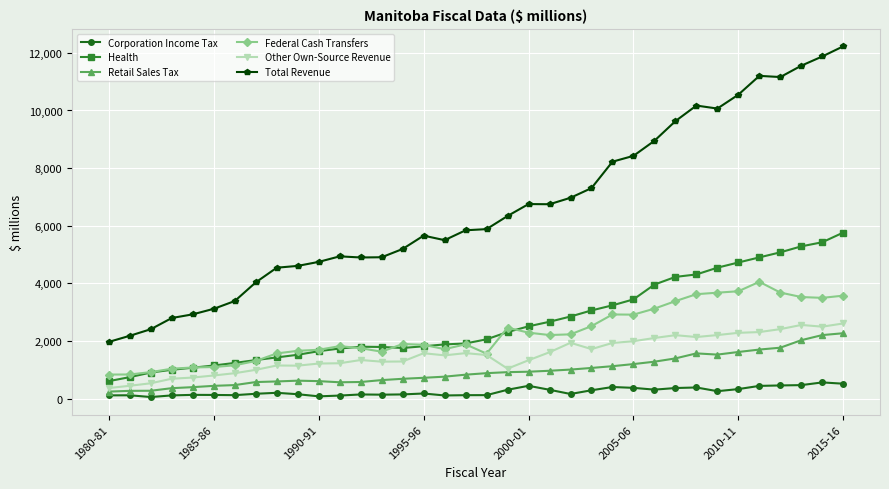

How many lines are shown in the chart?

6